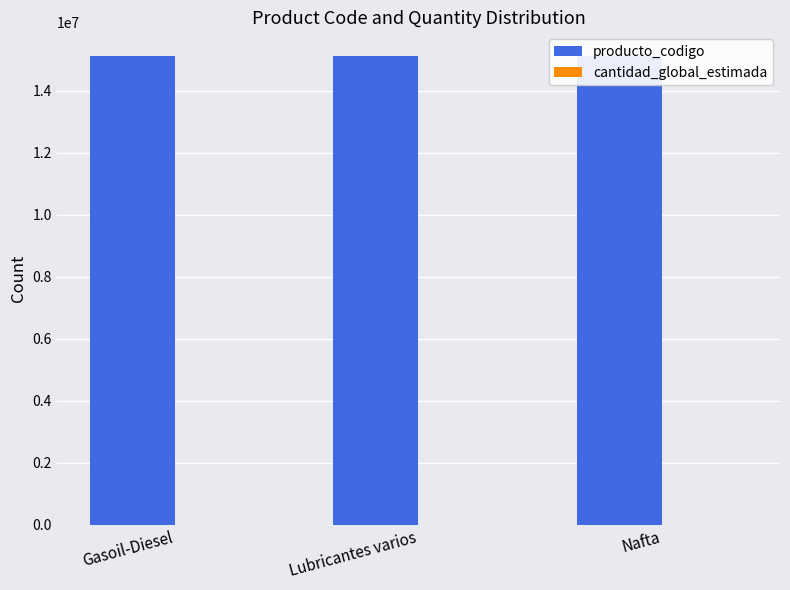

True or false: cantidad_global_estimada has a value of 1 at Nafta.

True